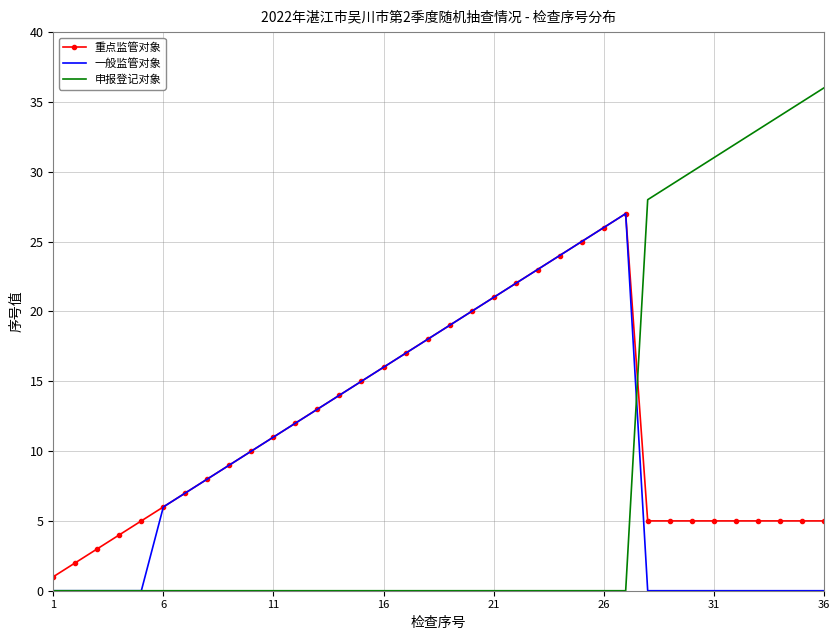

Which series has the largest range (max minus min)?

申报登记对象